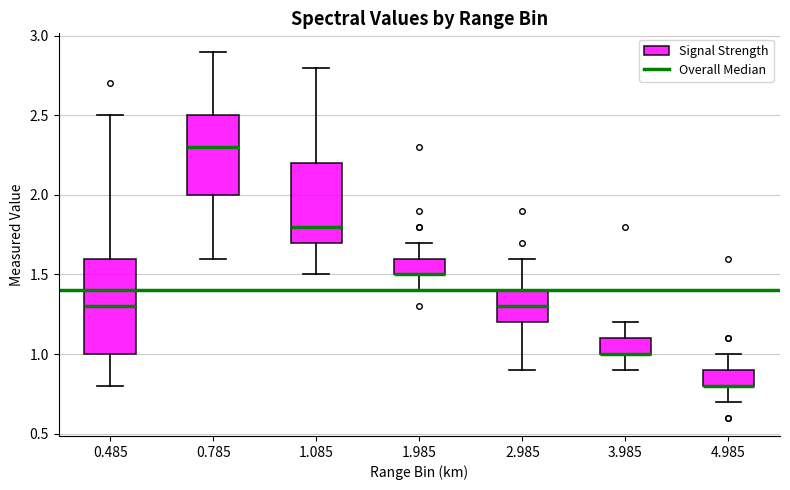

Where does the lower whisker of the box at x = 3.985 end on the y-axis? The values are not printed on the chart, so give them approximately, as read against the axis.

0.9